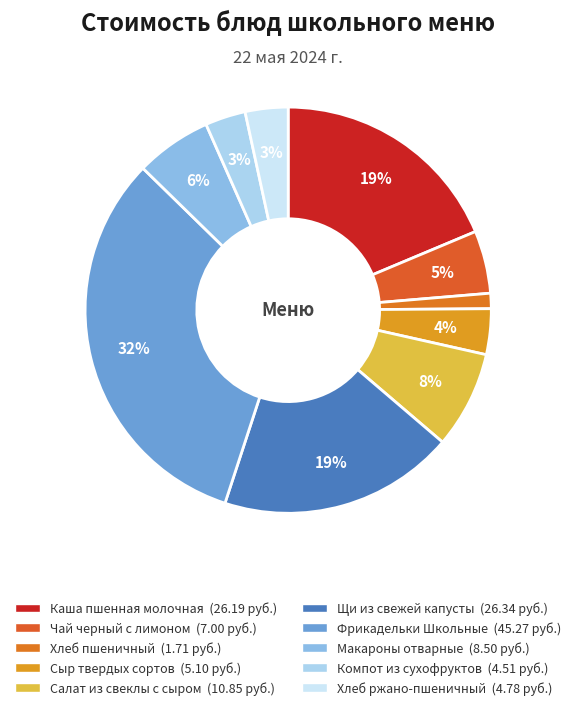

Does any single category account for the majority?

No